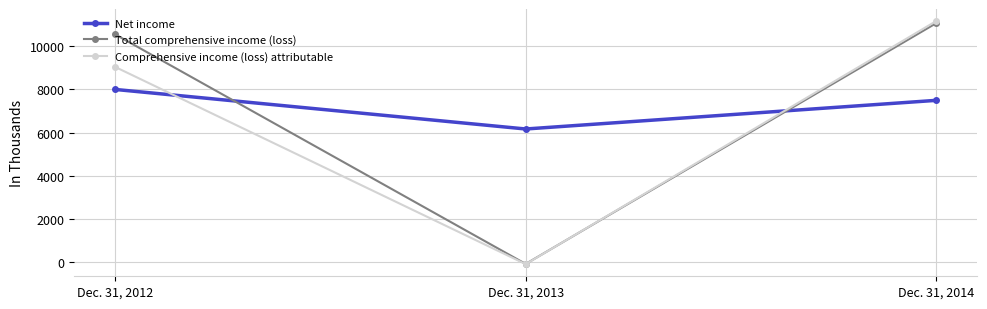

At which category is the sum across all series the highest?

Dec. 31, 2014